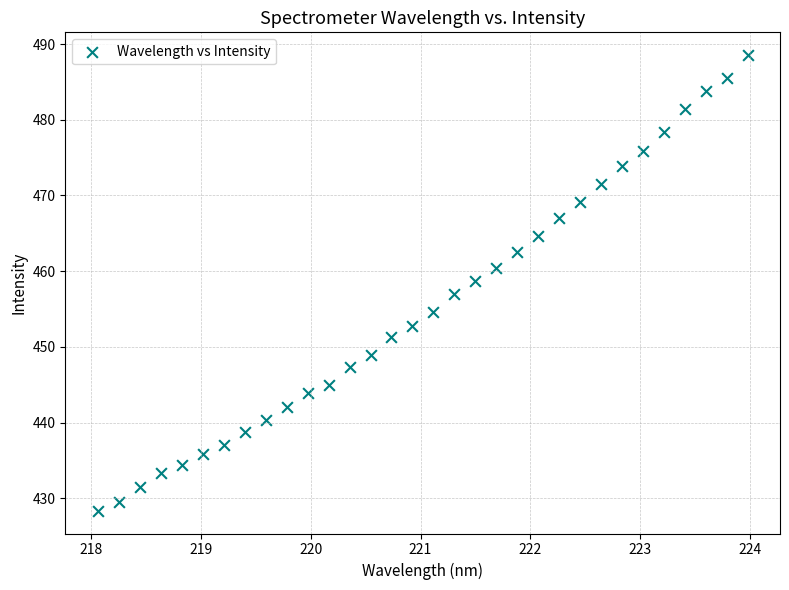

What is the range of X values (max minus min)?

5.9